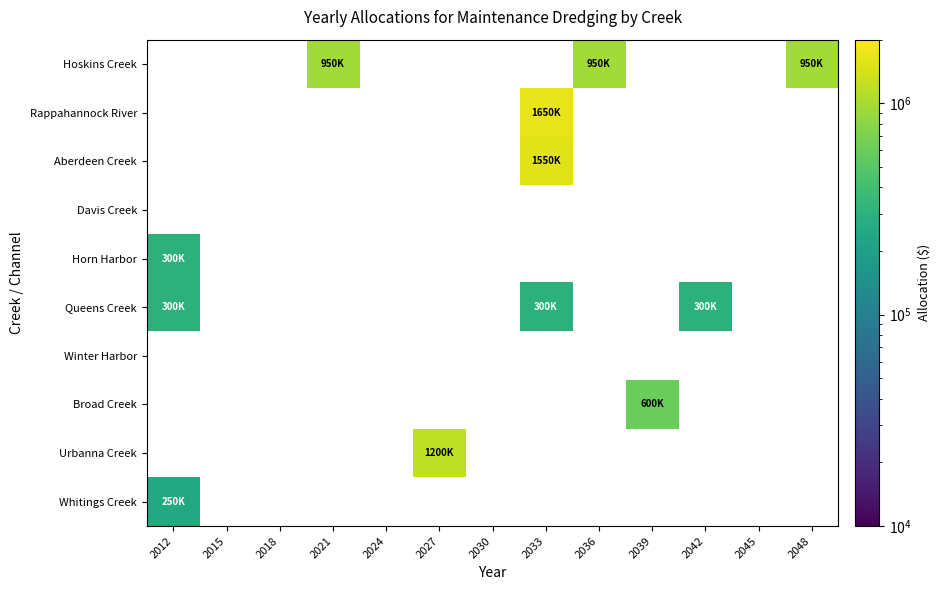

How many positive values does the Queens Creek series have?

3